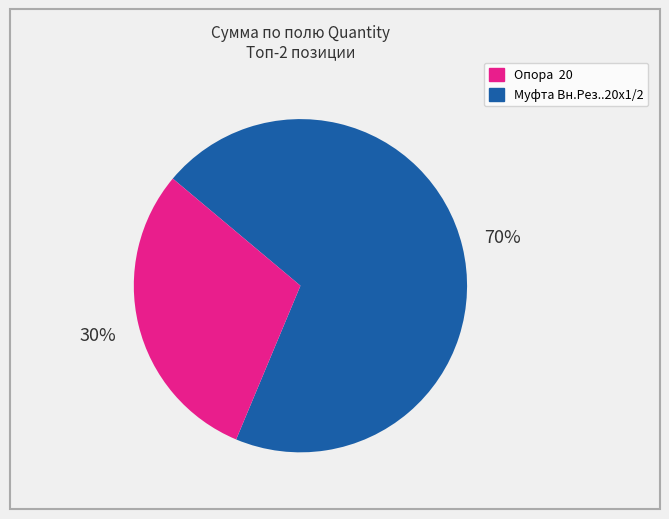

How many slices are in this pie chart?

2